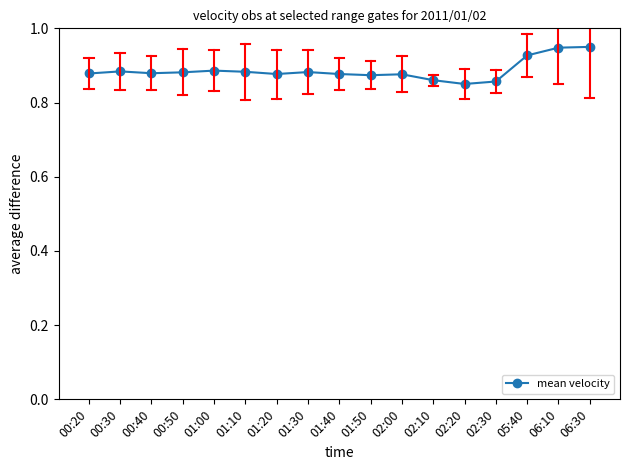

Is it true that the value at 00:50 is 1.4?

False